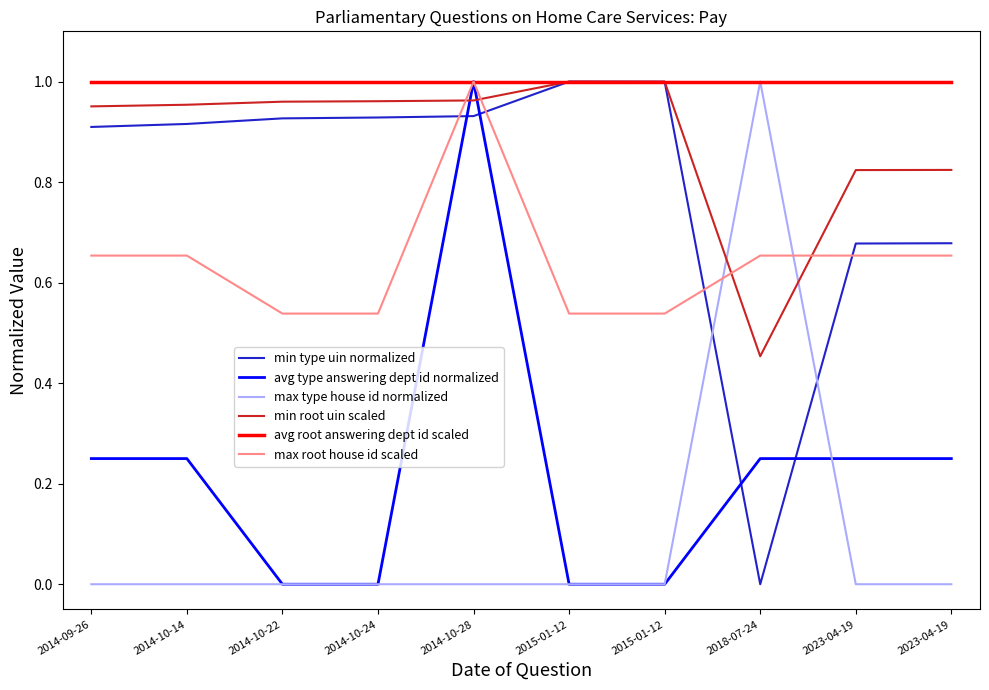

How many series are shown in this chart?

6